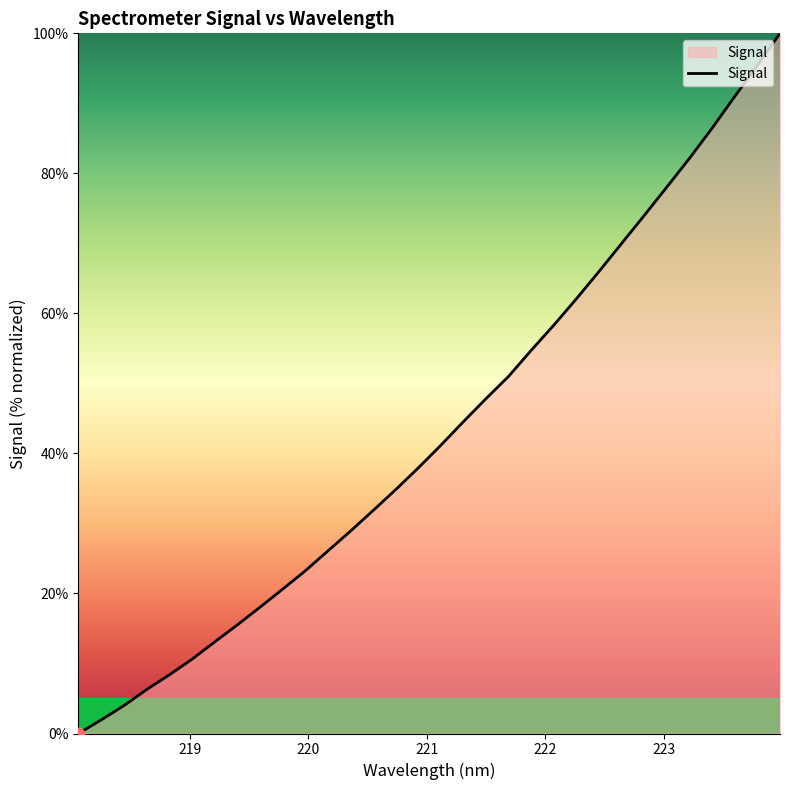

What is the difference between the maximum and minimum values?

100.0